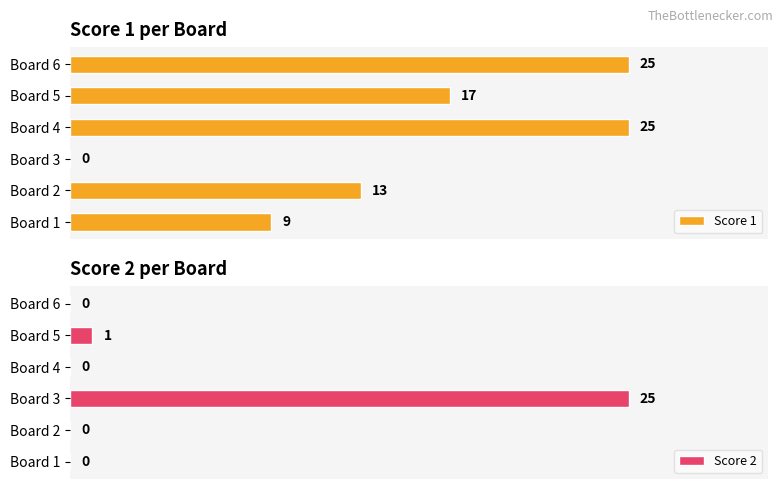

How many categories are shown in the chart?

6